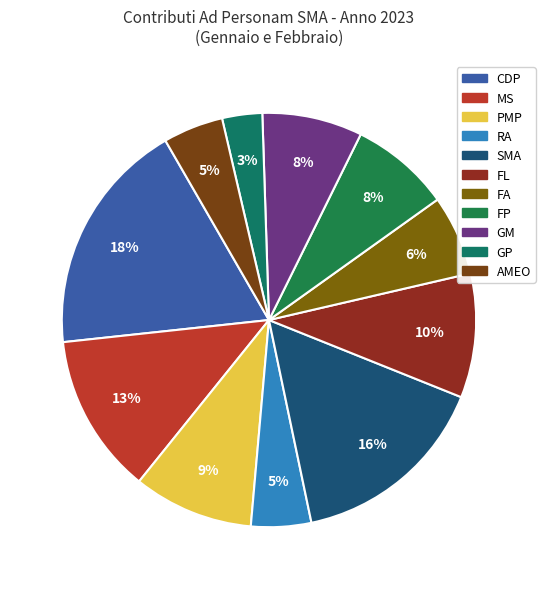

What percentage do FL and FA together represent?

15.9%